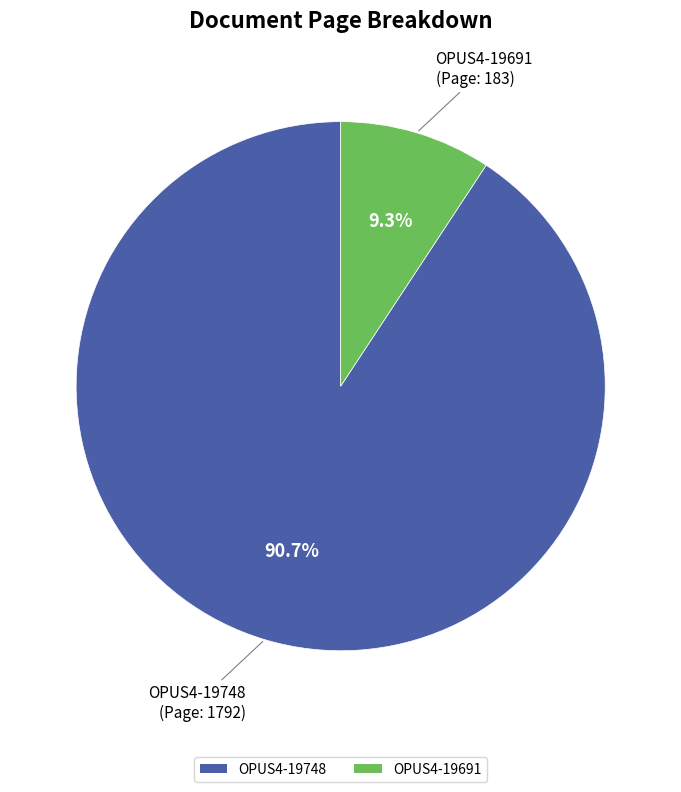

What is the total percentage of OPUS4-19691 and OPUS4-19748?

100.0%